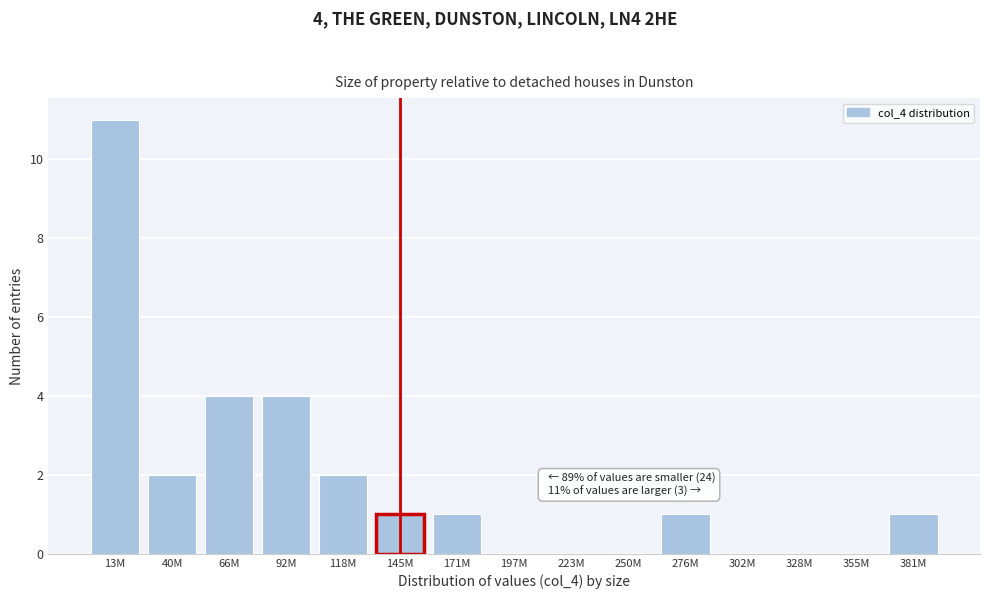

Reading left to right, transcribe all the data shown in this chart.

13M=11	40M=2	66M=4	92M=4	118M=2	145M=1	171M=1	197M=0	223M=0	250M=0	276M=1	302M=0	328M=0	355M=0	381M=1